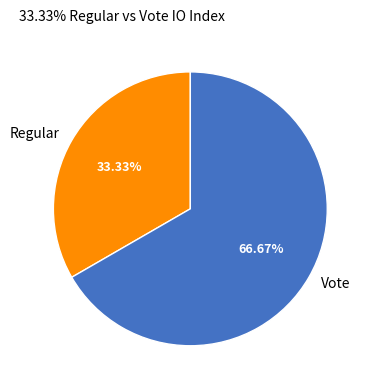

Which slice represents more than half of the pie?

Vote